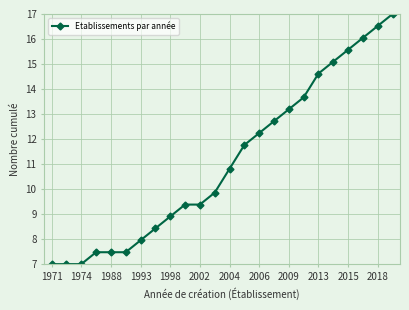

How many lines are shown in the chart?

1